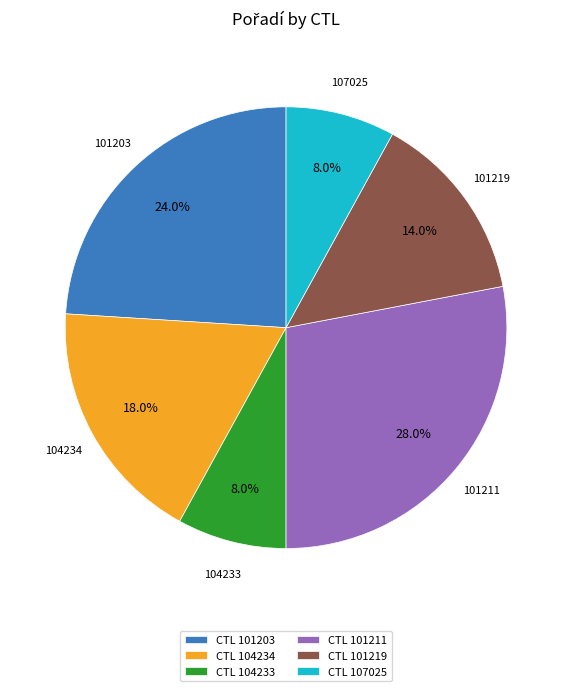

How many segments does this pie chart have?

6